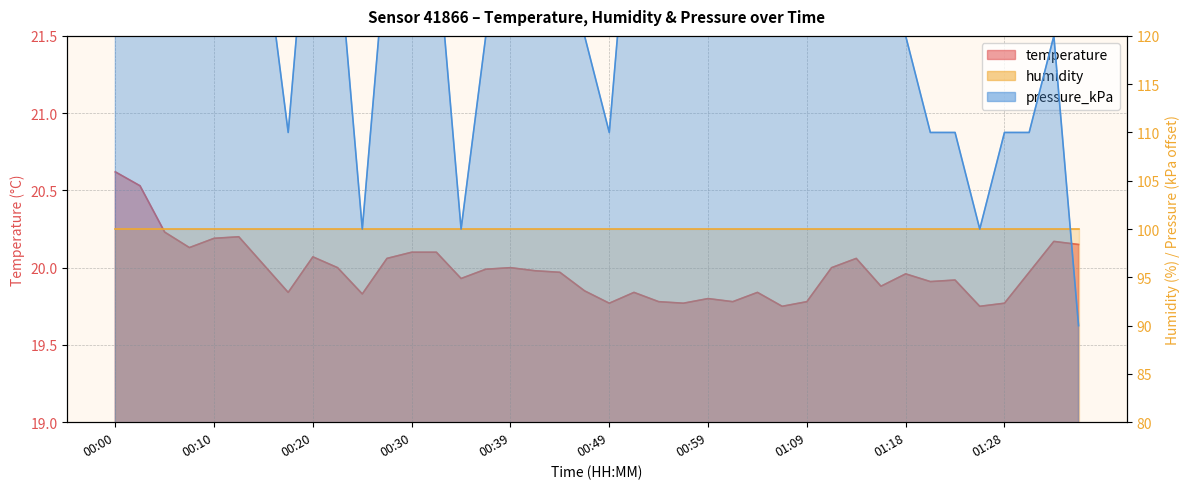

In temperature, how many points are lower than both neighbors (excluding endpoints)?

11